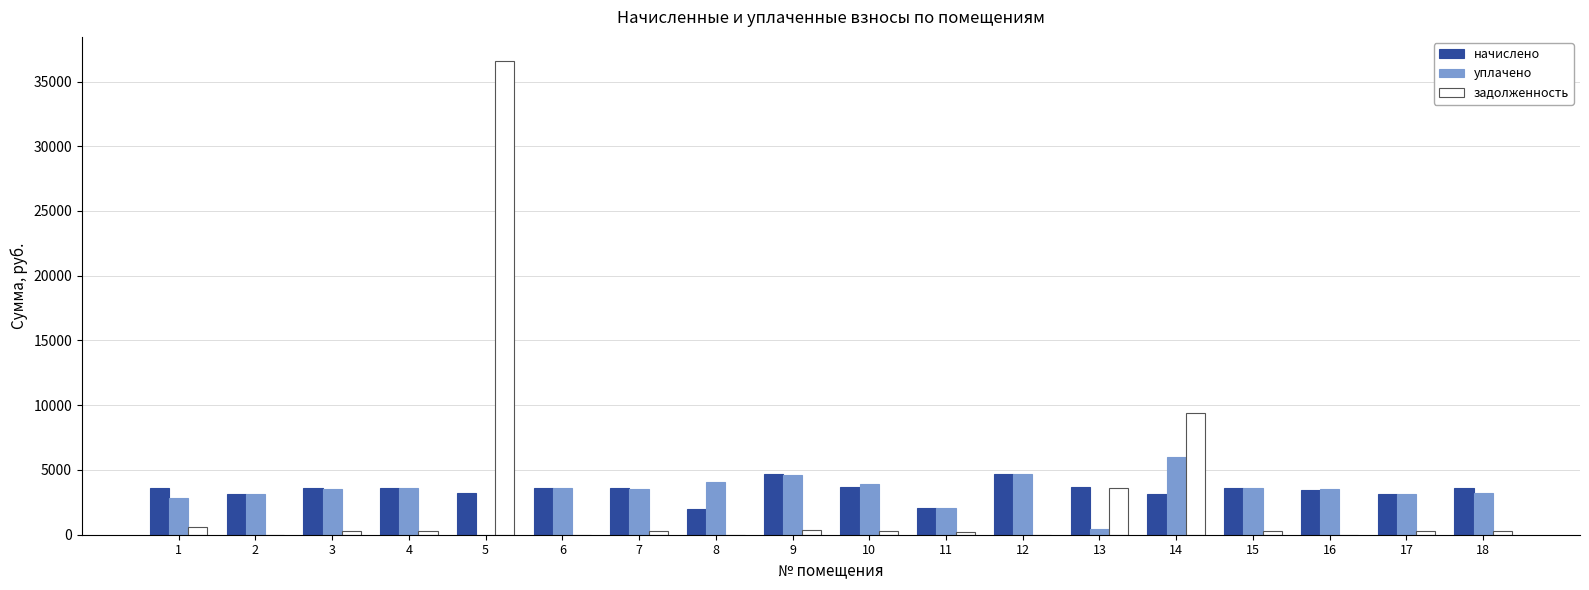

At which category is the sum across all series the highest?

5